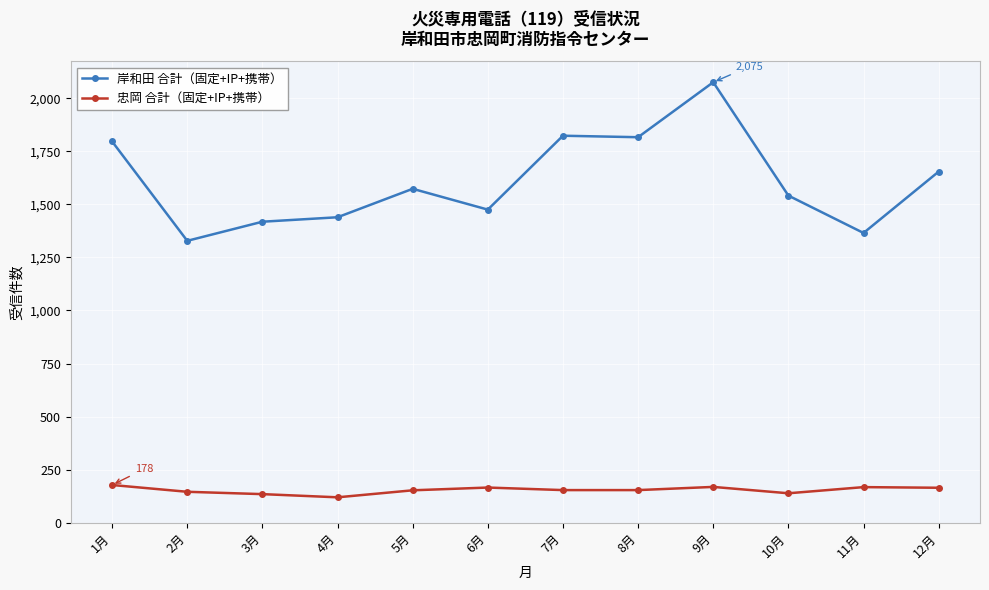

True or false: 岸和田 合計（固定+IP+携帯） and 忠岡 合計（固定+IP+携帯） cross at least once.

False